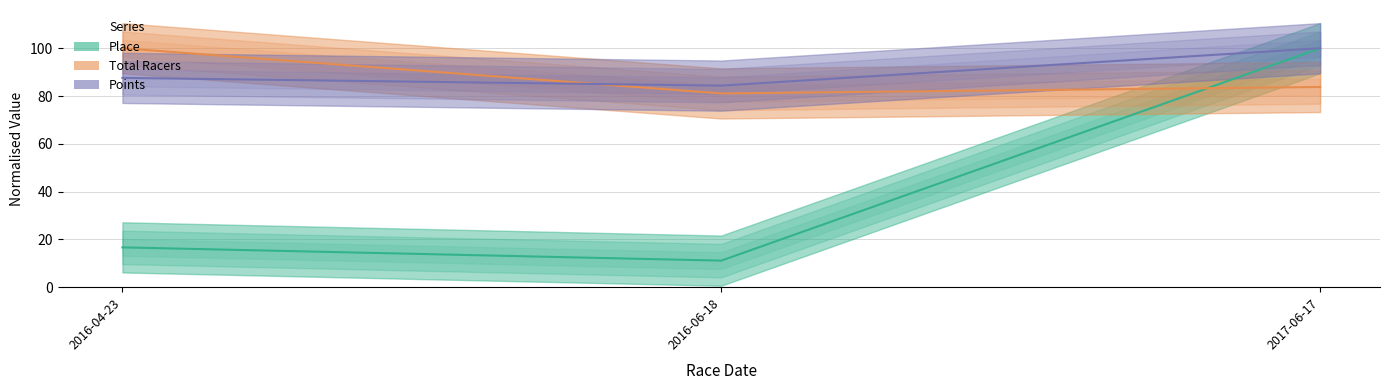

Between 2017-06-17 and 2016-04-23, which is larger?

2017-06-17